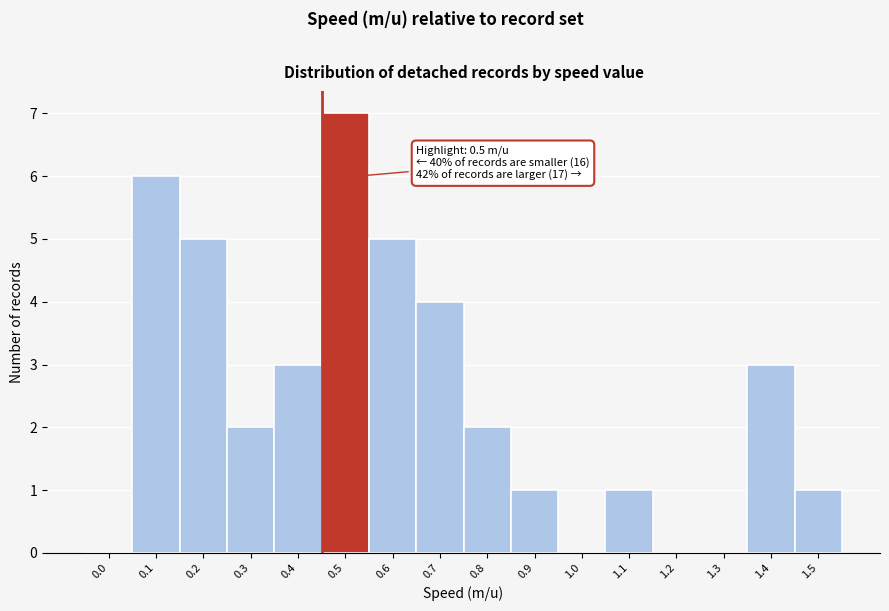

Reading right to left, transcribe all the data shown in this chart.

1.5=1	1.4=3	1.3=0	1.2=0	1.1=1	1.0=0	0.9=1	0.8=2	0.7=4	0.6=5	0.5=7	0.4=3	0.3=2	0.2=5	0.1=6	0.0=0